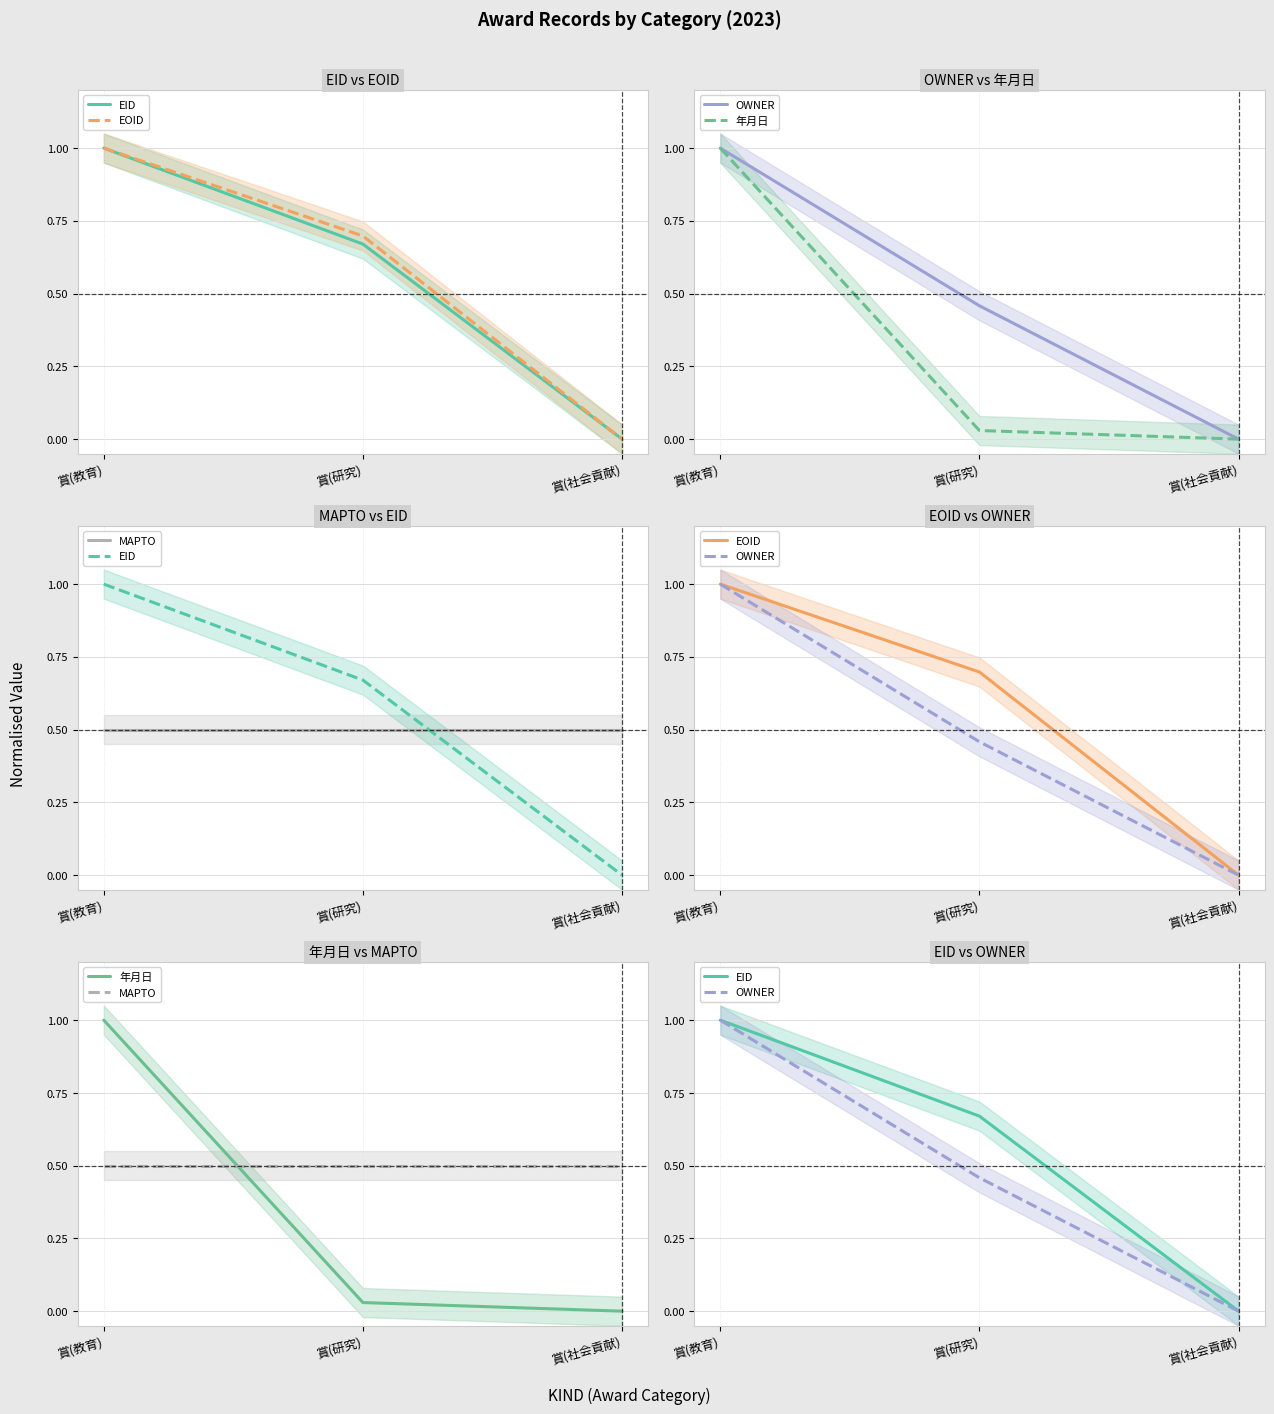

What is the total value across all series at 賞(教育)?

4.5